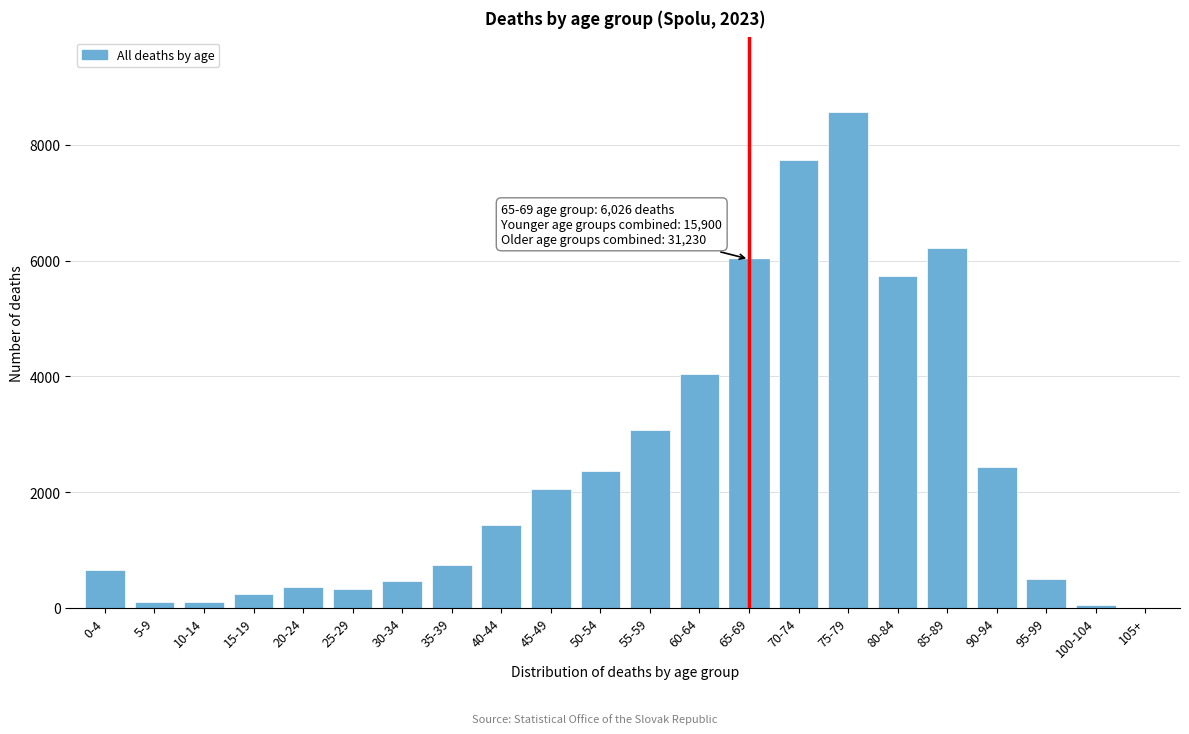

At which category does the chart reach its peak across all series?

75-79